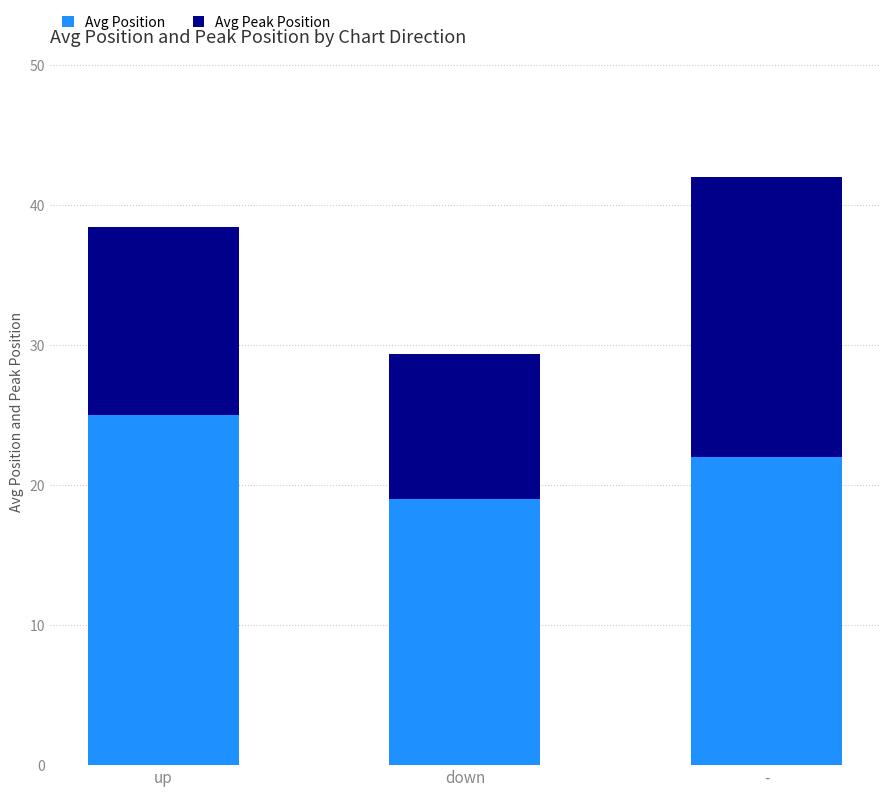

What is the sum of all Avg Position values?

66.0